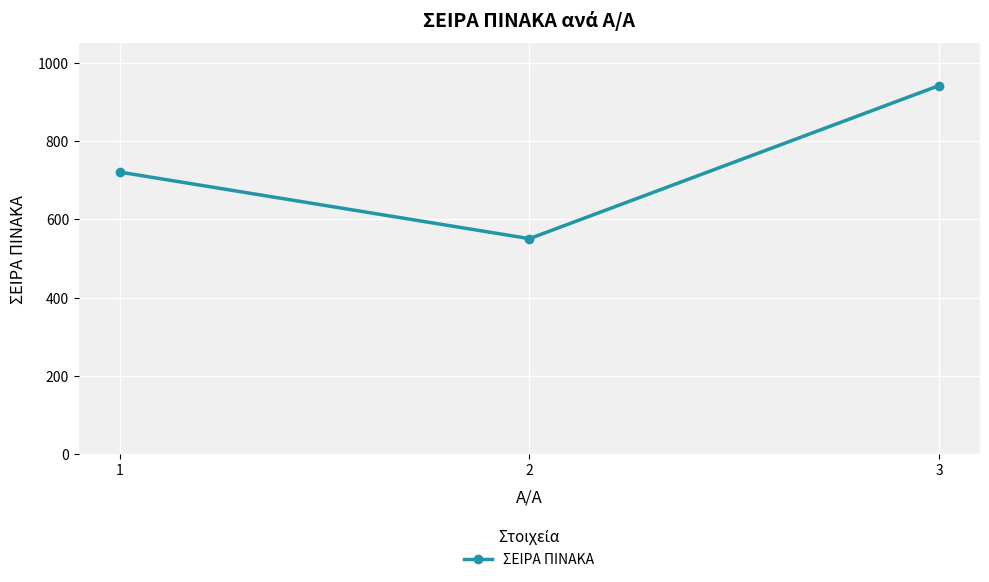

Approximately how many times larger is the value at 2 compared to 3?

0.6